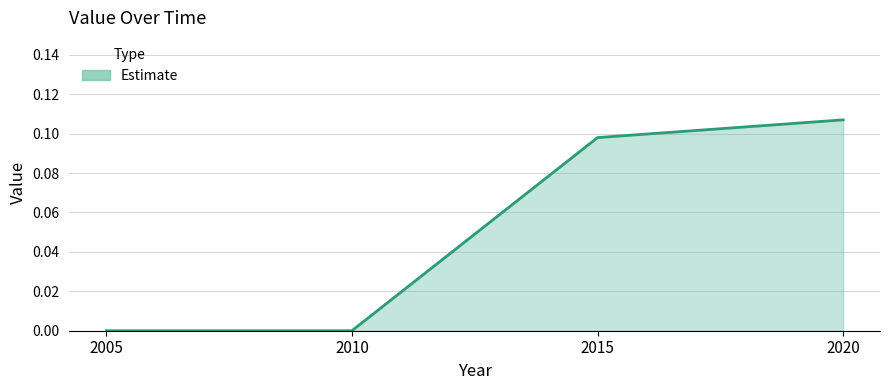

Between 2005 and 2020, which is larger?

2020